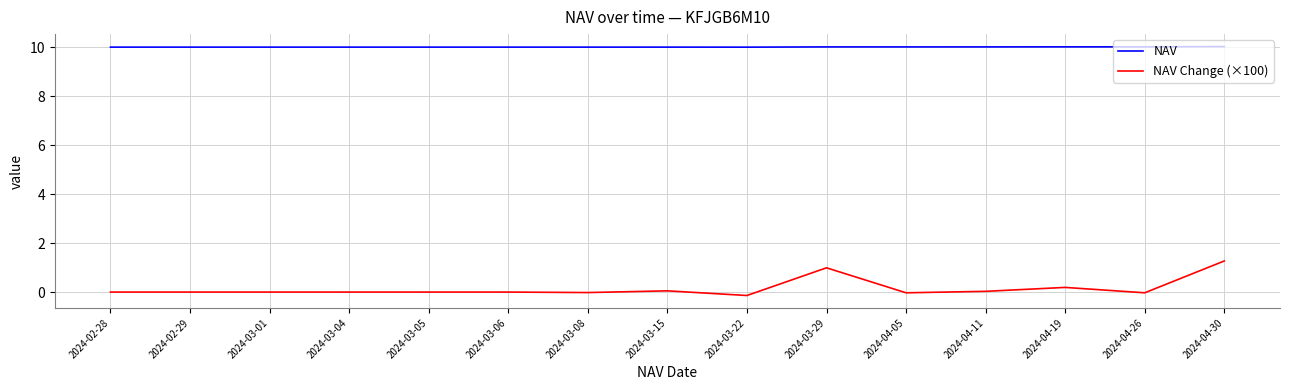

True or false: NAV has more than 1 points higher than both neighbors.

True